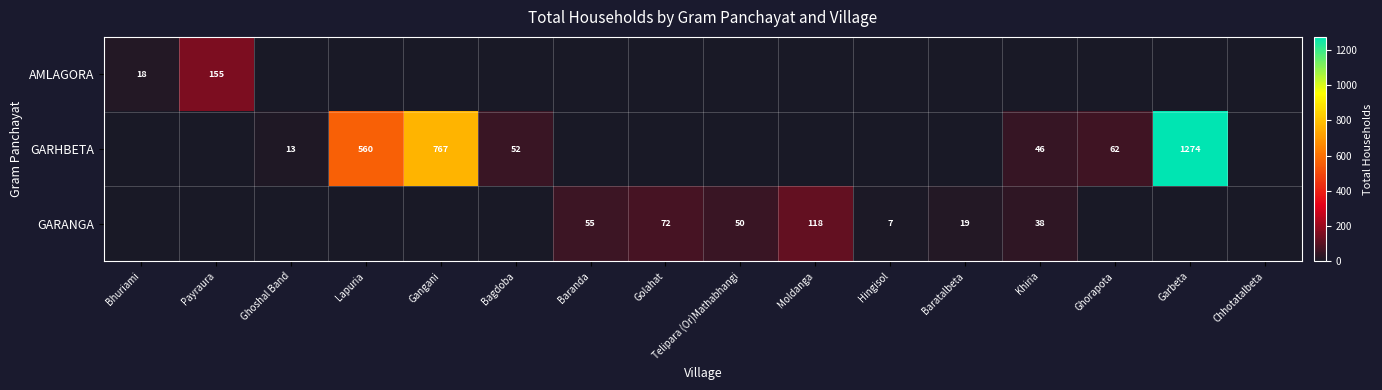

What is the difference between the GARHBETA values at Ghorapota and Khiria?

16